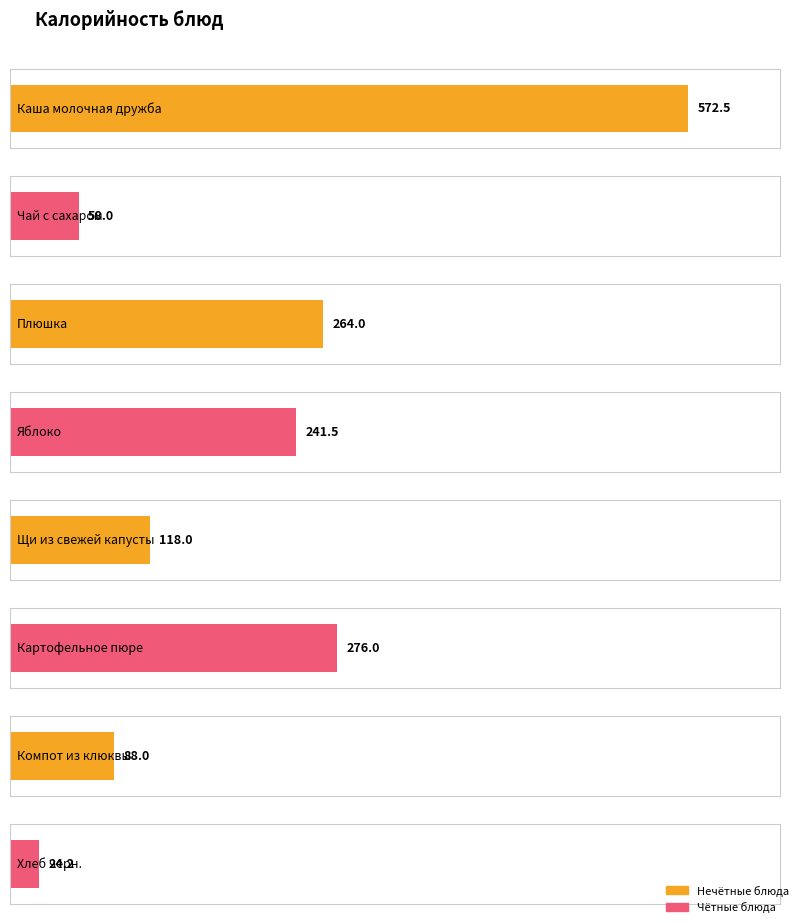

List the labels in order of value, smallest first.

Хлеб черн., Чай с сахаром, Компот из клюквы, Щи из свежей капусты, Яблоко, Плюшка, Картофельное пюре, Каша молочная дружба